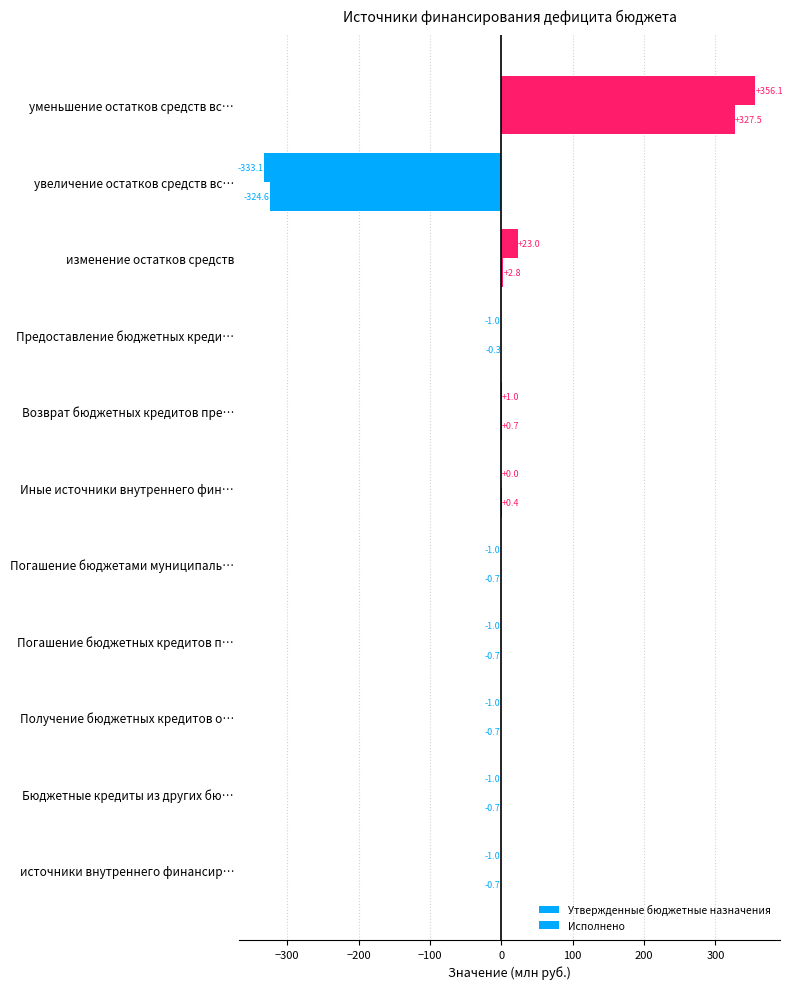

How many values in the Утвержденные бюджетные назначения series exceed -1?

4